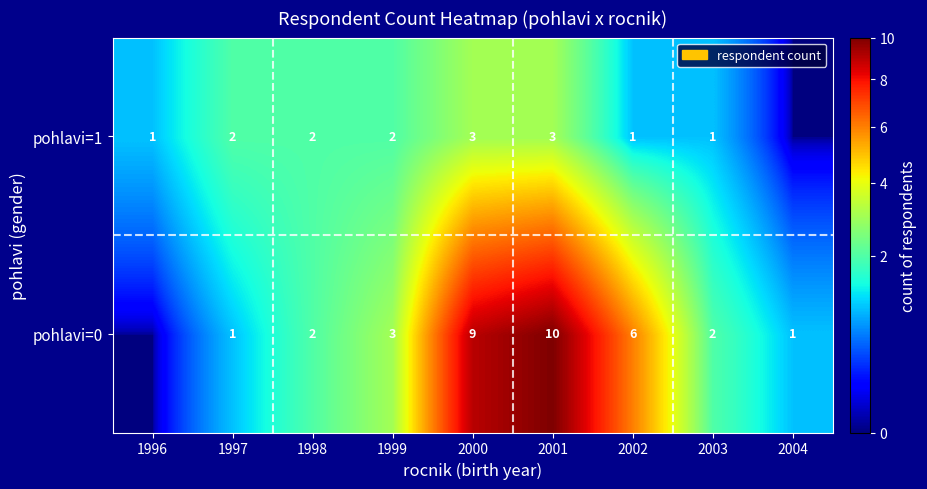

What is the difference between the highest and lowest values at 2001?

7